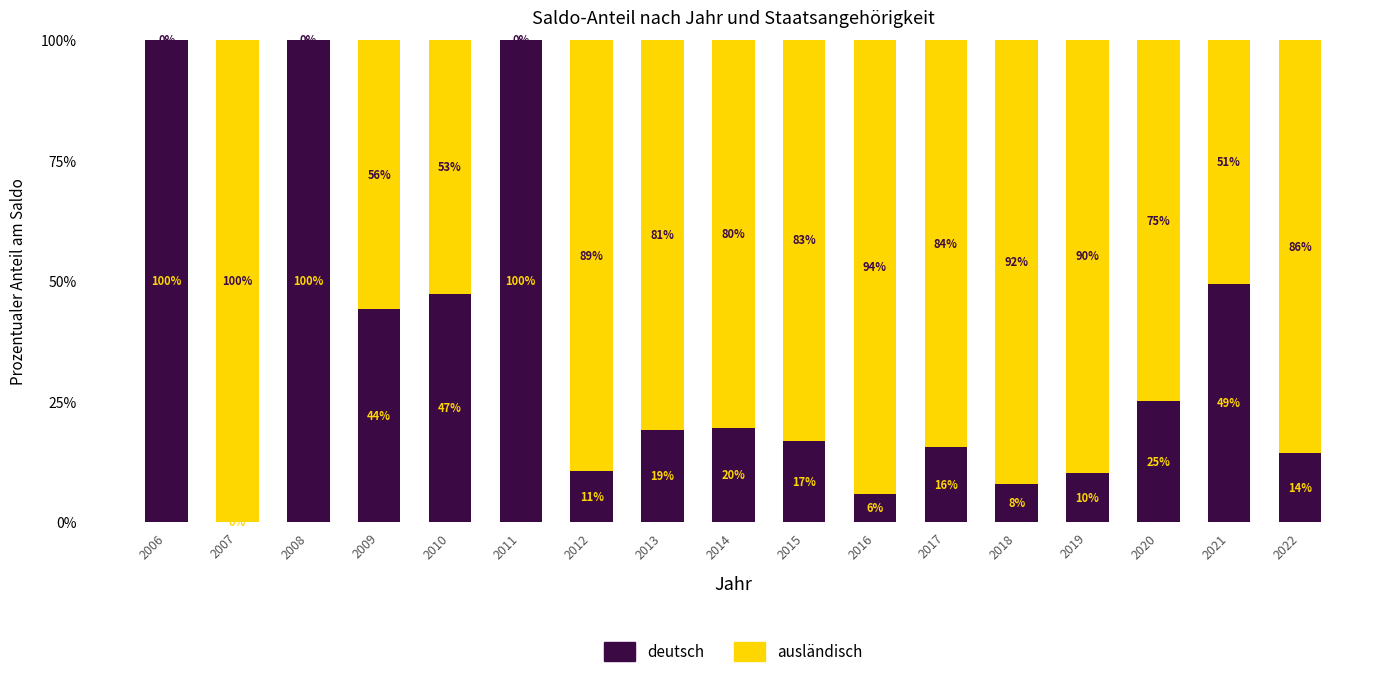

Are the bars horizontal?

No